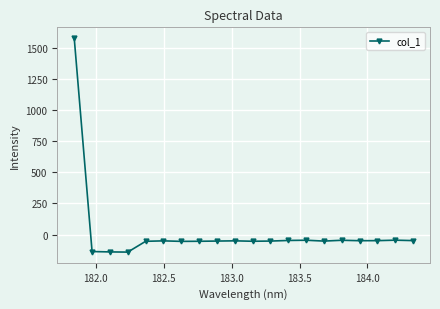

What is the difference between the maximum and second lowest values?

1715.4